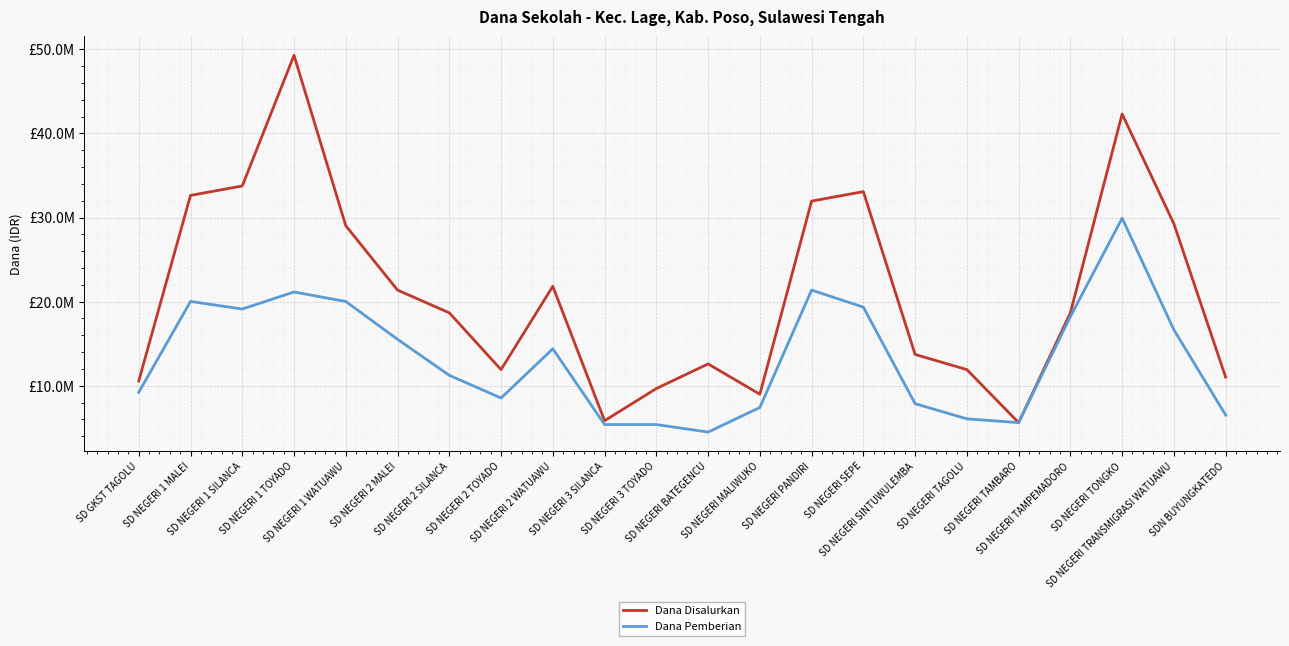

Which series has the largest total across all categories?

Dana Disalurkan